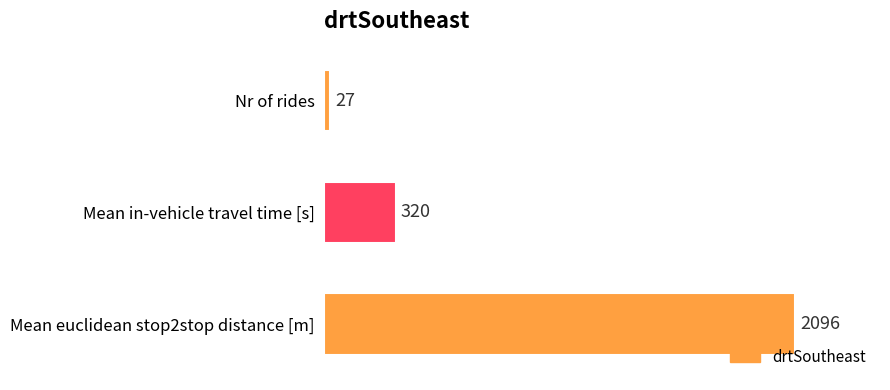

List the labels in order of value, smallest first.

Nr of rides, Mean in-vehicle travel time [s], Mean euclidean stop2stop distance [m]